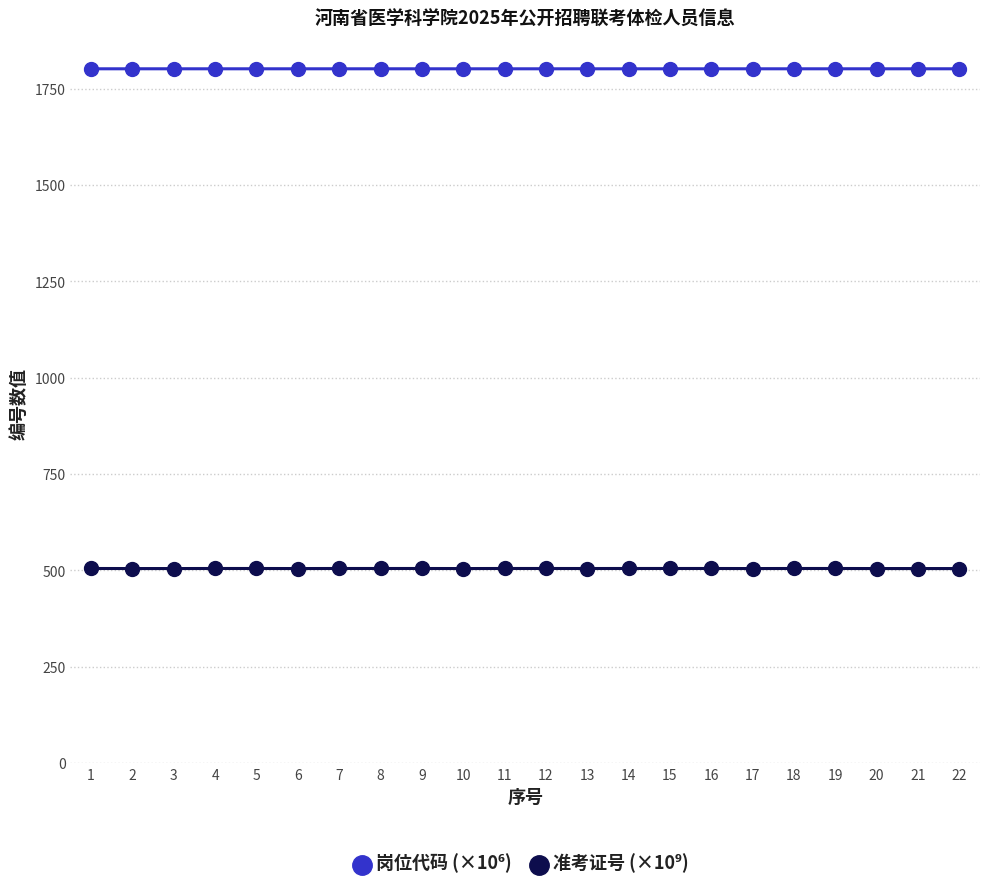

At how many categories does at least one series exceed 1293?

22